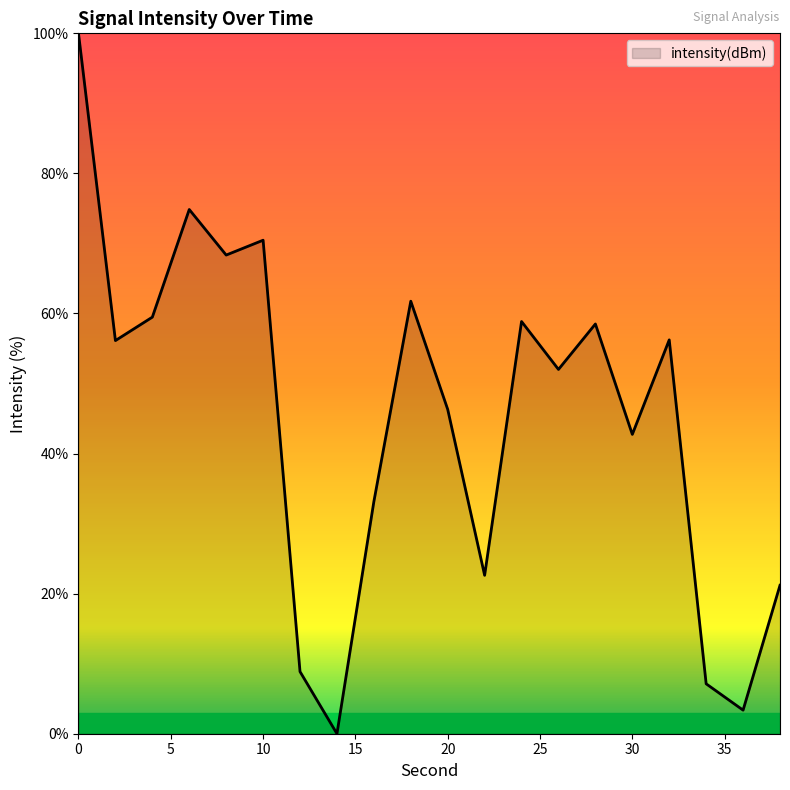

What is the difference between the maximum and minimum values?

100.0